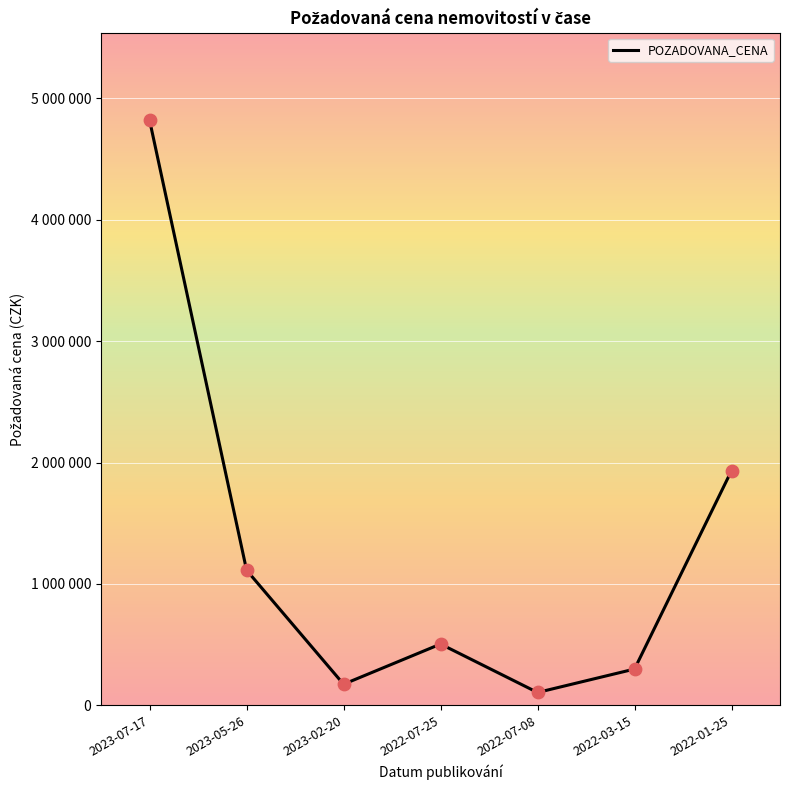

Does the chart have visible grid lines?

Yes